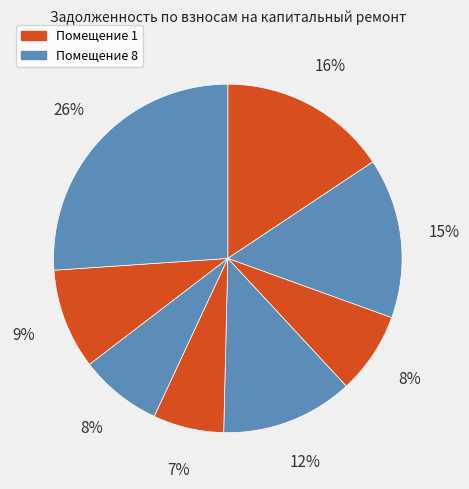

How many slices are in this pie chart?

8